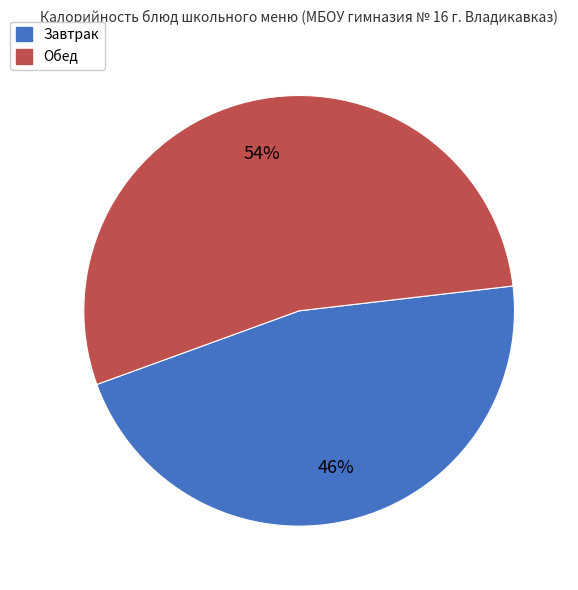

Count the number of slices in the pie.

2